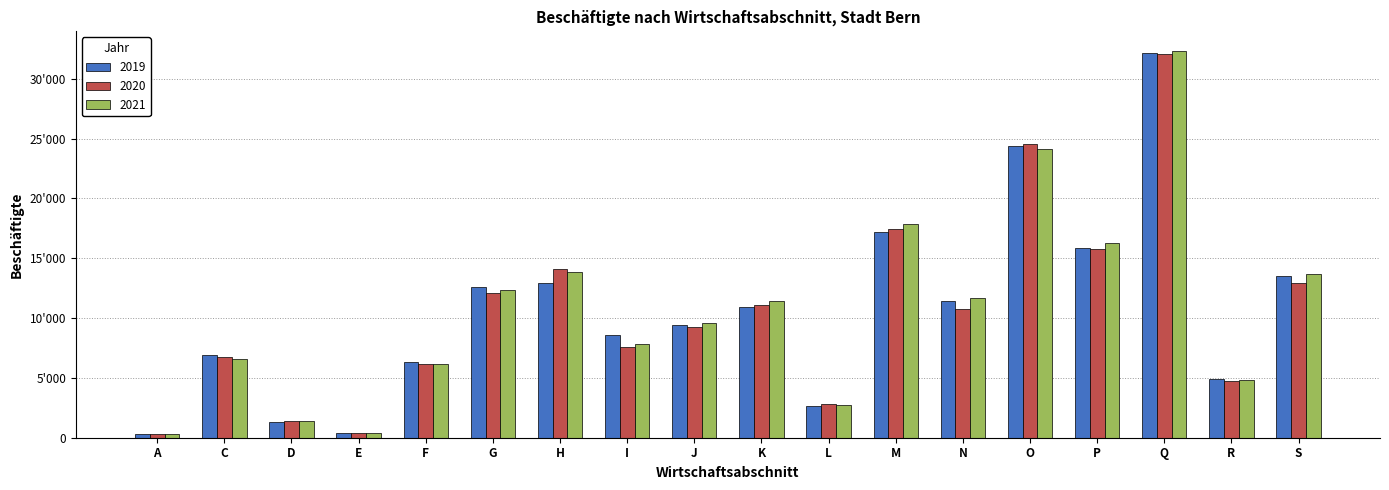

Reading left to right, what are all the values shown in this chart?

2019: 310	6940	1340	410	6320	12560	12970	8620	9390	10940	2680	17230	11390	24360	15860	32140	4900	13480
2020: 320	6770	1360	410	6130	12060	14070	7600	9270	11130	2790	17470	10740	24560	15800	32110	4740	12970
2021: 310	6560	1360	410	6140	12310	13870	7850	9630	11420	2700	17860	11710	24110	16250	32350	4830	13650